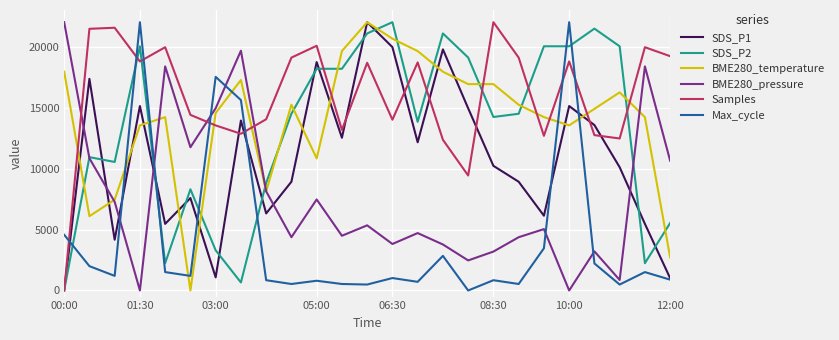

True or false: SDS_P2 and BME280_pressure intersect in this chart.

True